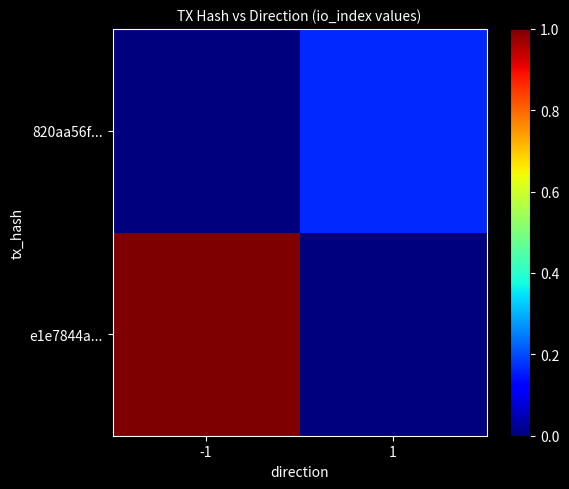

What is the spread (max minus min) of values at 1?

0.2